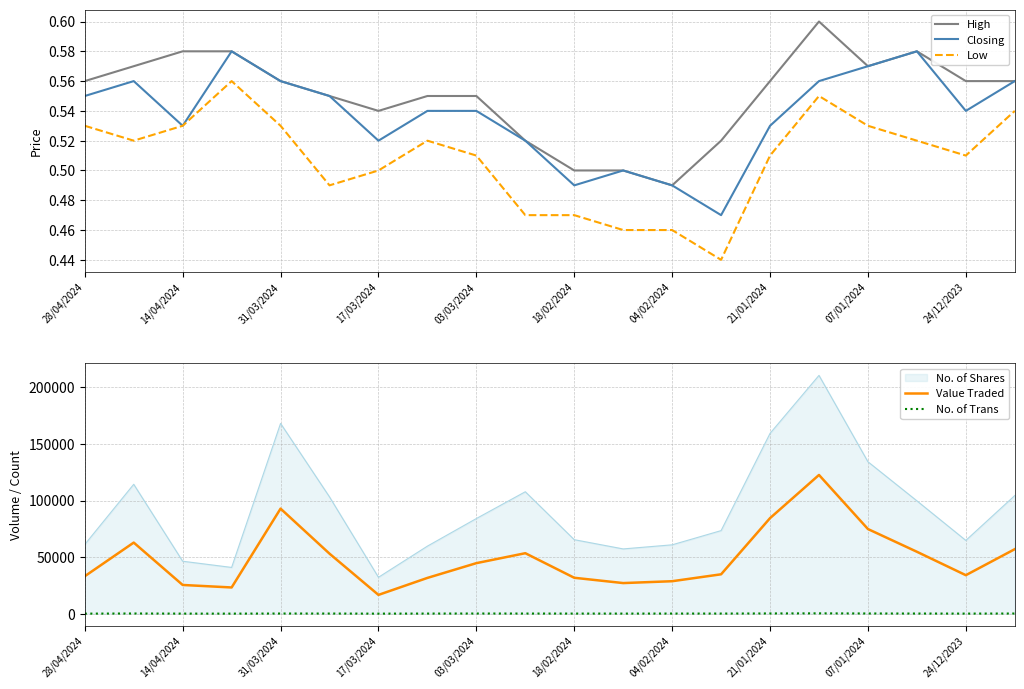

What is the minimum value shown in the chart?

0.4